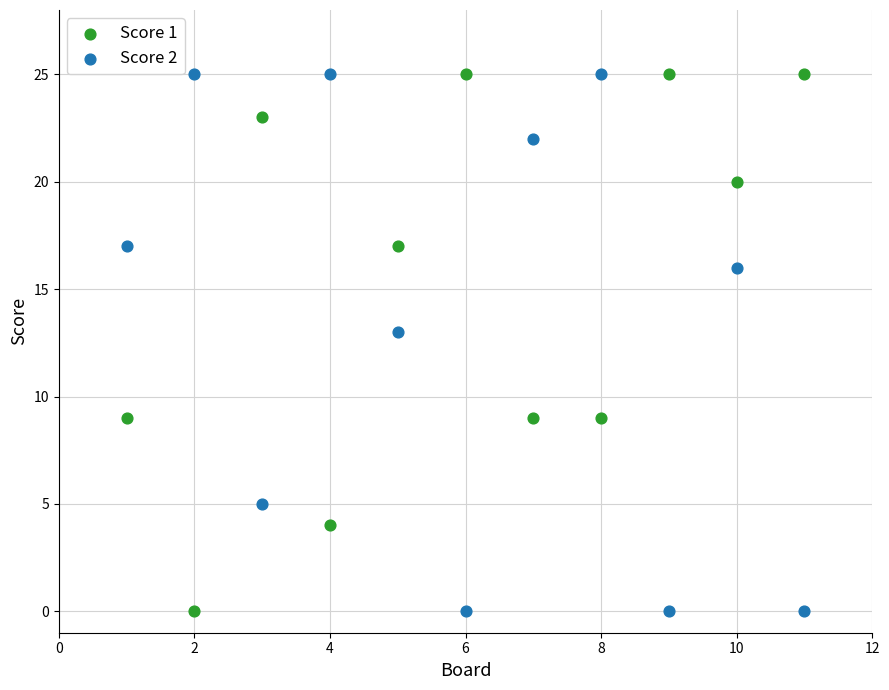

Across all series, what Y value is closest to 12?

13